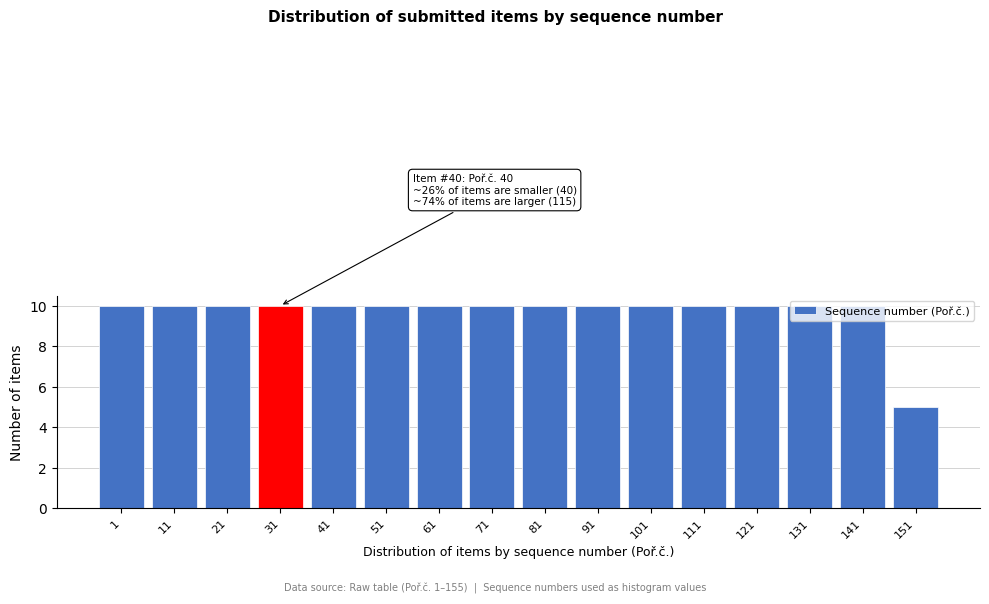

What is the average value?

10